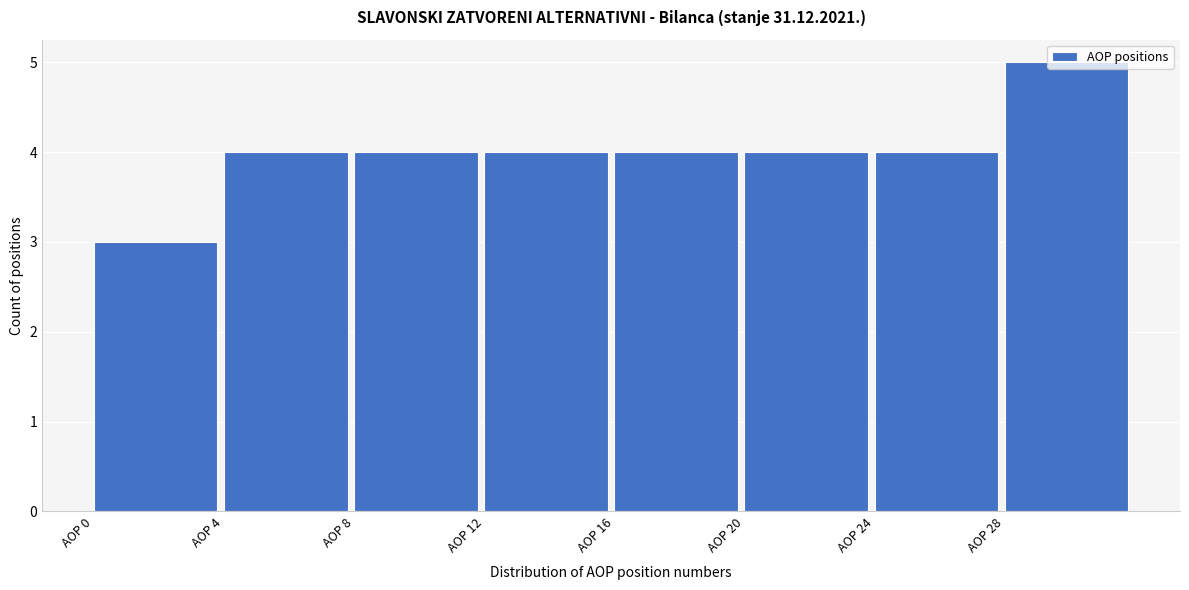

Reading left to right, transcribe this chart: for each bar, give the range it covers on the x-axis and its height. The values are not printed on the chart, so give them approximately, as read against the axis.

0 to 4: 3
4 to 8: 4
8 to 12: 4
12 to 16: 4
16 to 20: 4
20 to 24: 4
24 to 28: 4
28 to 32: 5